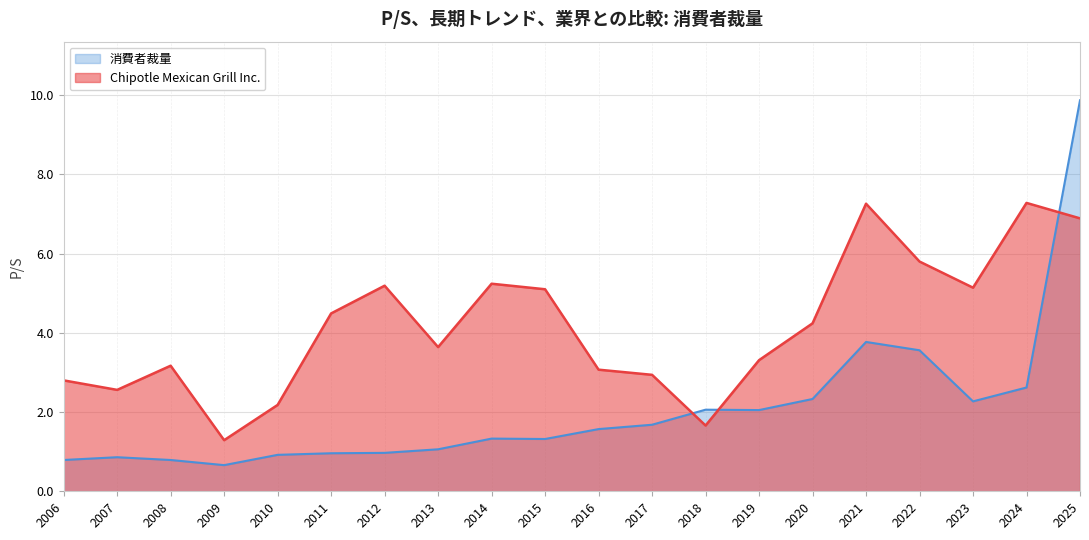

What is the maximum value shown in the chart?

9.9